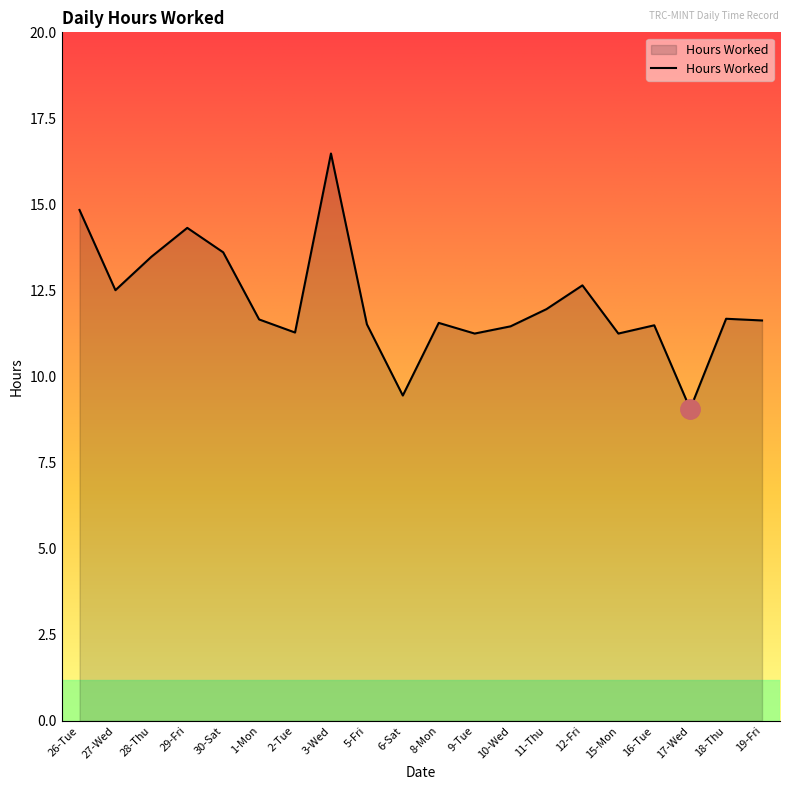

Approximately how many times larger is the value at 6-Sat compared to 3-Wed?

0.6